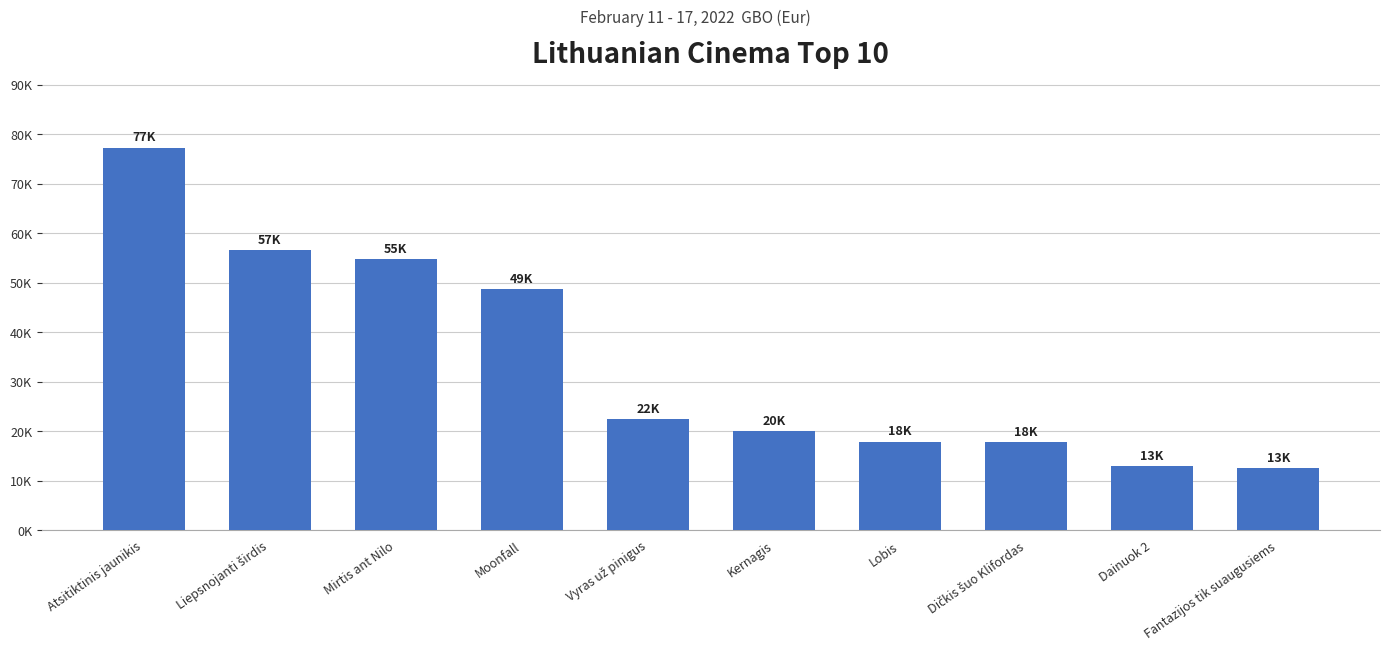

List the labels in order of value, smallest first.

Fantazijos tik suaugusiems, Dainuok 2, Dičkis šuo Klifordas, Lobis, Kernagis, Vyras už pinigus, Moonfall, Mirtis ant Nilo, Liepsnojanti širdis, Atsitiktinis jaunikis